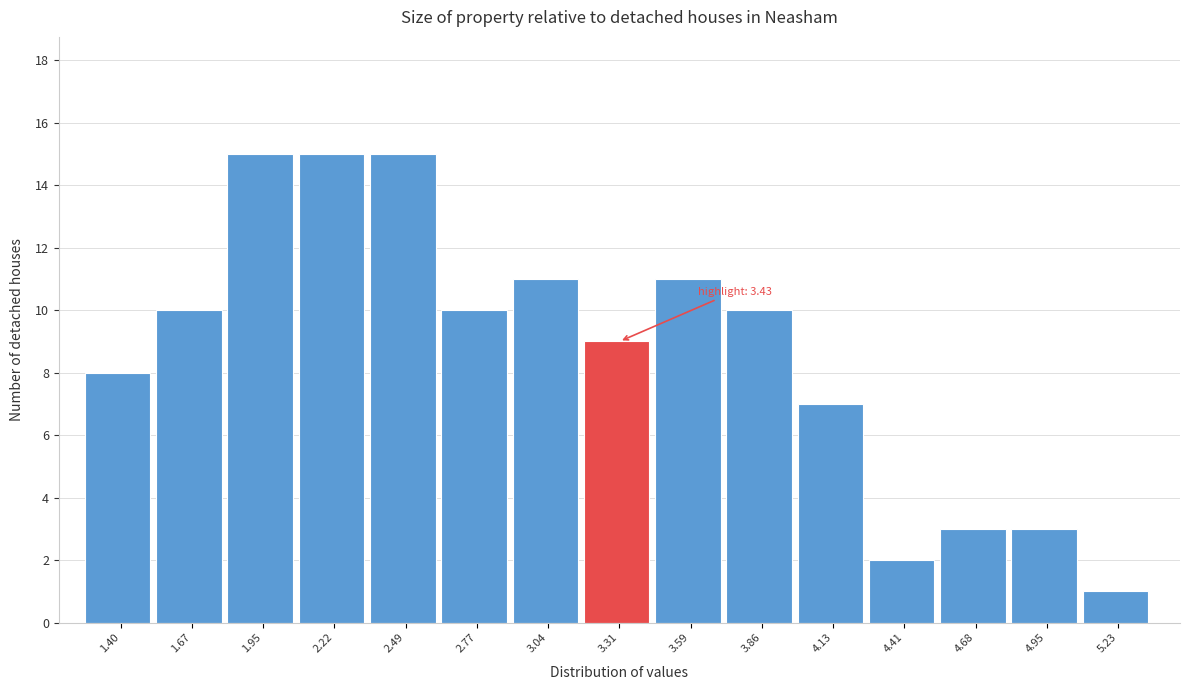

Reading right to left, what are all the values shown in this chart?

5.23=1	4.95=3	4.68=3	4.41=2	4.13=7	3.86=10	3.59=11	3.31=9	3.04=11	2.77=10	2.49=15	2.22=15	1.95=15	1.67=10	1.40=8